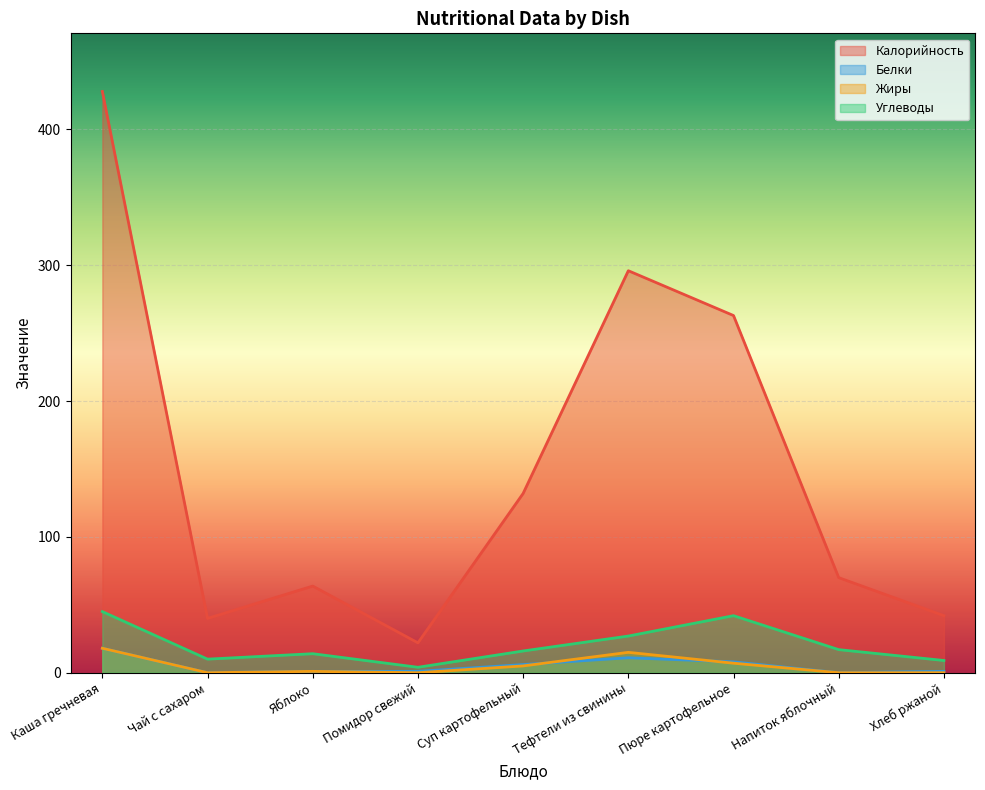

What is the approximate value of Жиры at Яблоко?

1.0